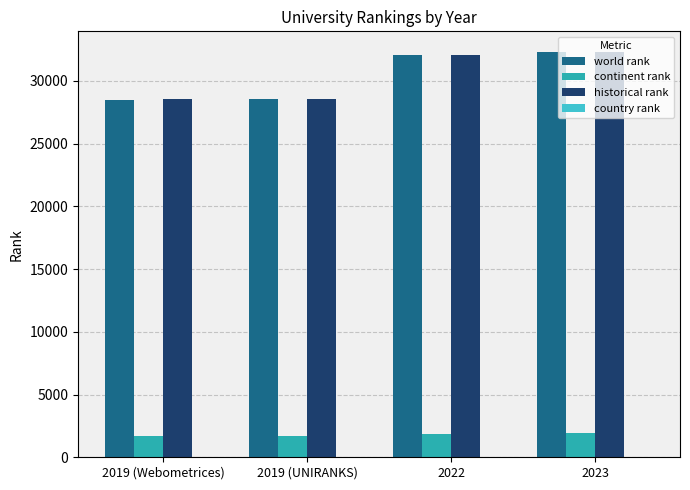

What is the total value across all series at 2023?

66653